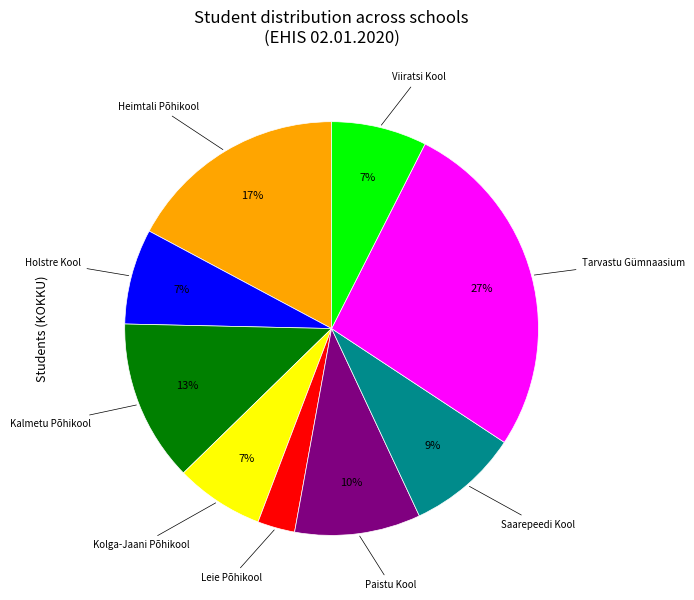

Which has a higher value, Tarvastu Gümnaasium or Saarepeedi Kool?

Tarvastu Gümnaasium